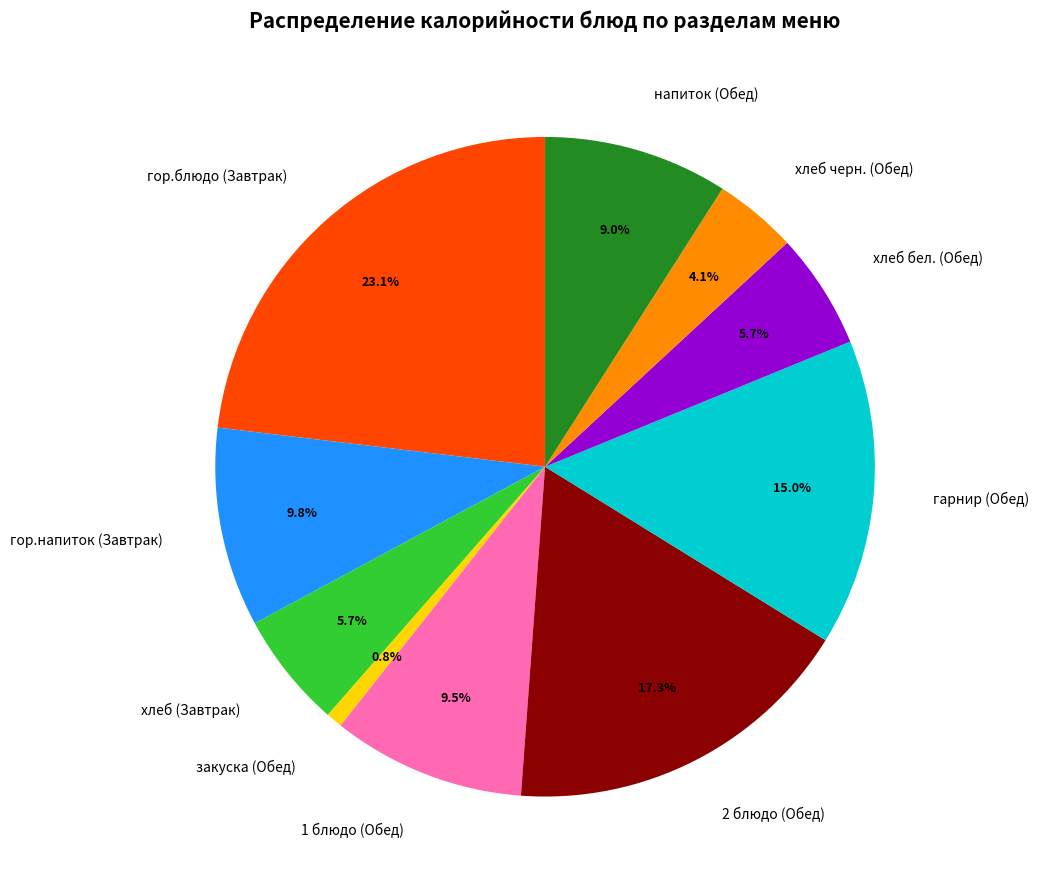

What is the smallest slice in the pie chart?

закуска (Обед)